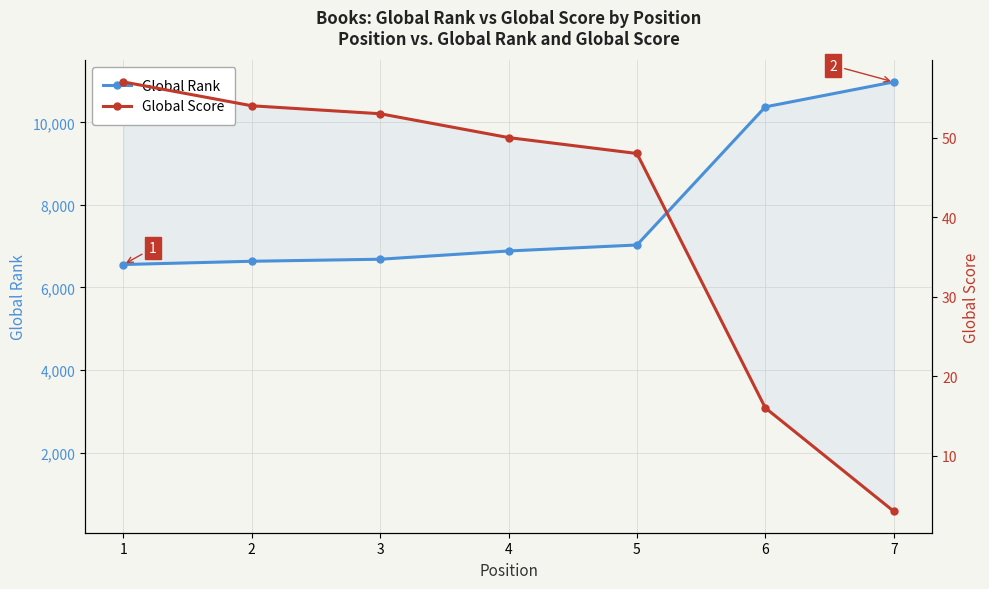

True or false: Global Score has more than 2 interior local peaks.

False